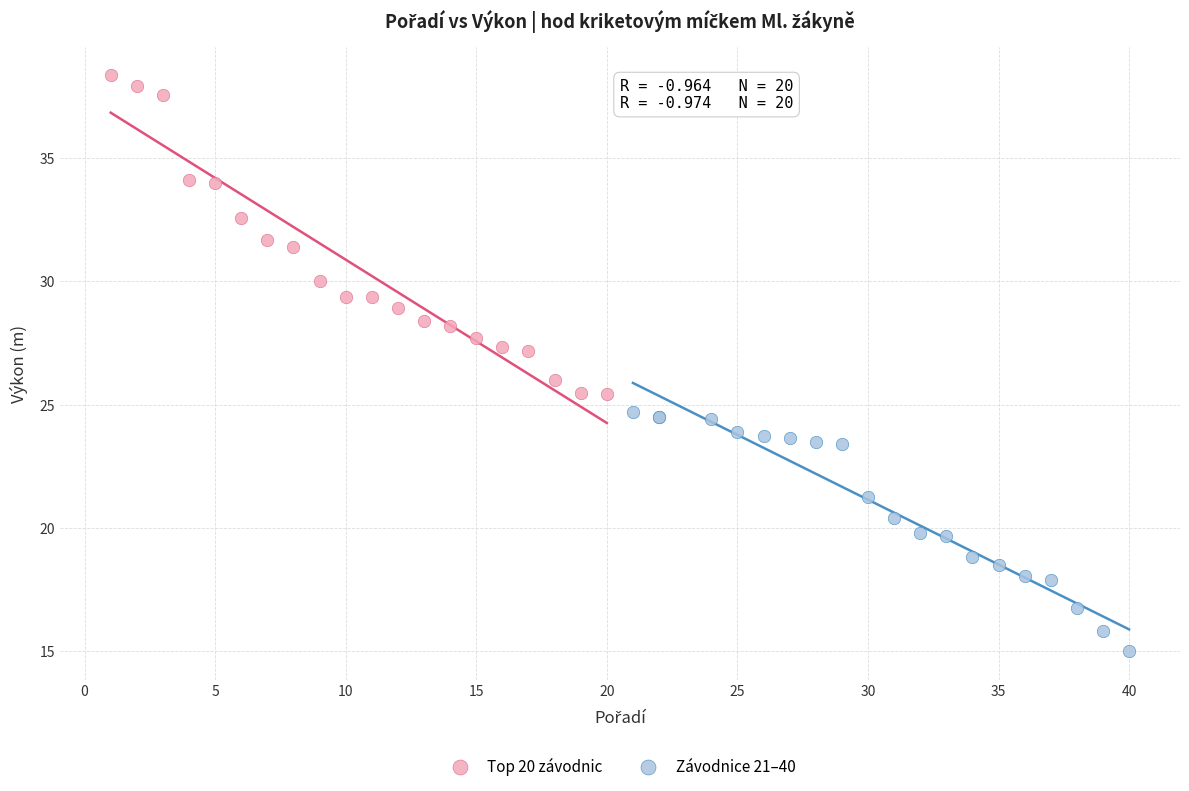

Which series has the largest Y range (max minus min)?

Top 20 závodnic